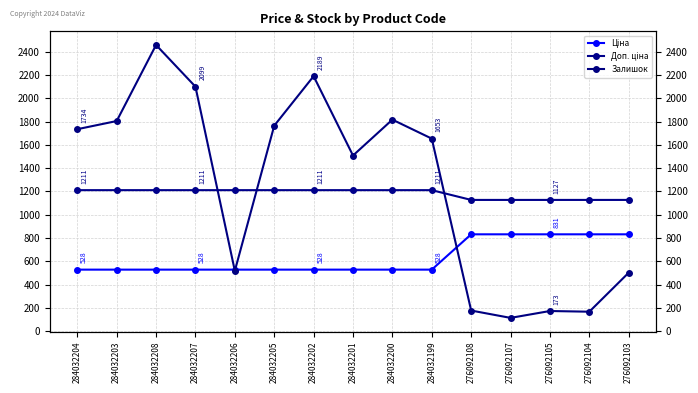

List the labels in order of Доп. ціна value, smallest first.

276092108, 276092107, 276092105, 276092104, 276092103, 284032204, 284032203, 284032208, 284032207, 284032206, 284032205, 284032202, 284032201, 284032200, 284032199